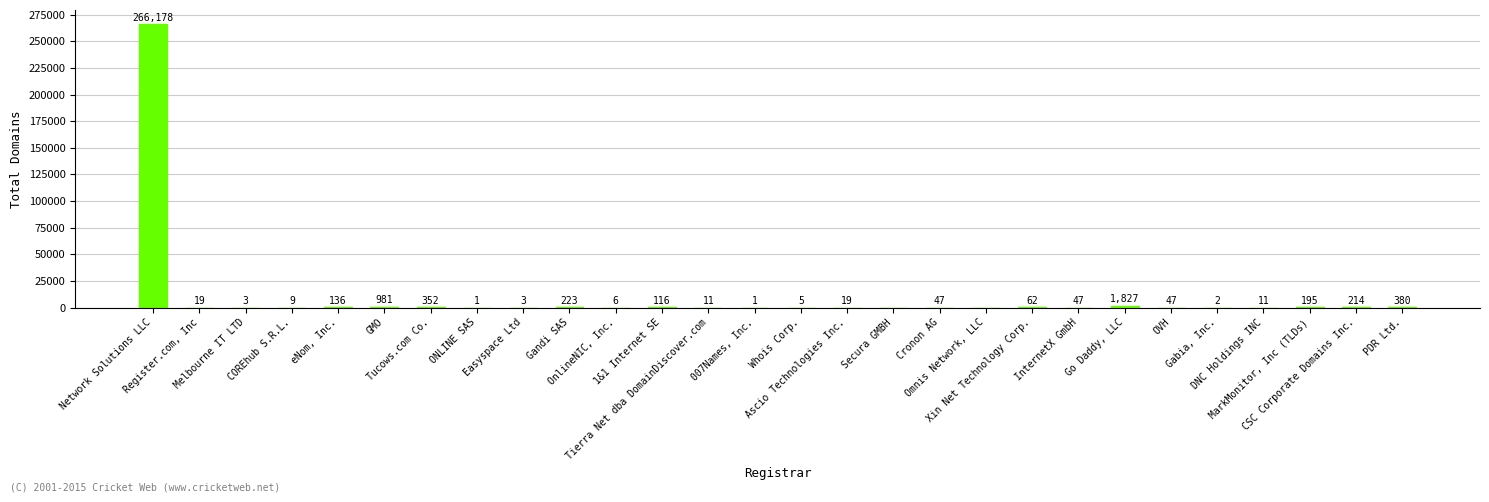

What is the greatest value displayed?

266178